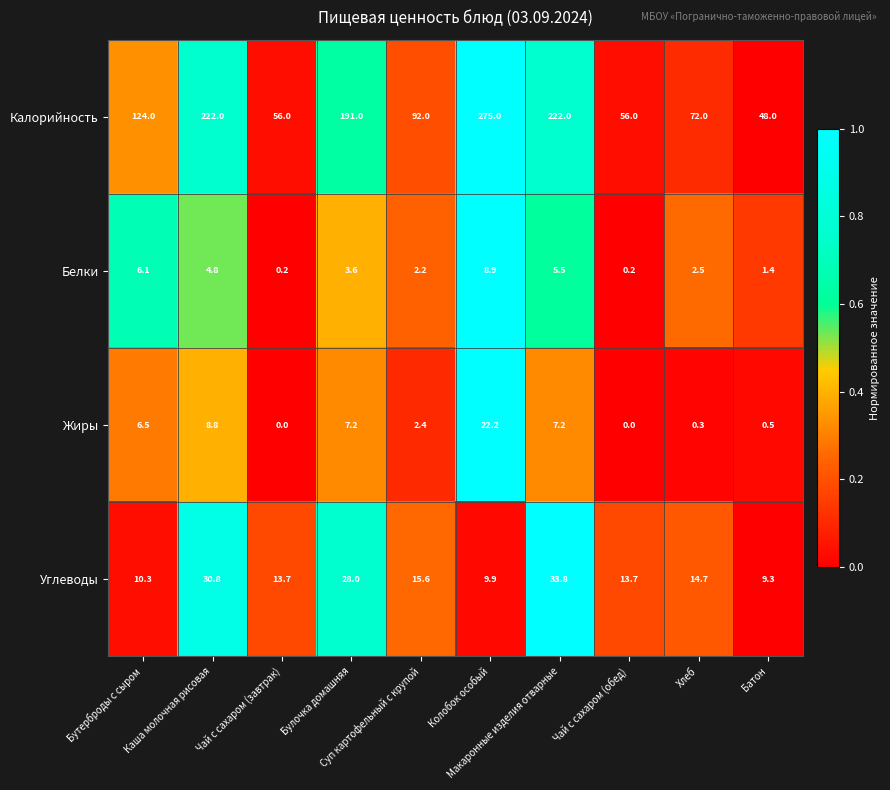

Count the number of categories in the chart.

10